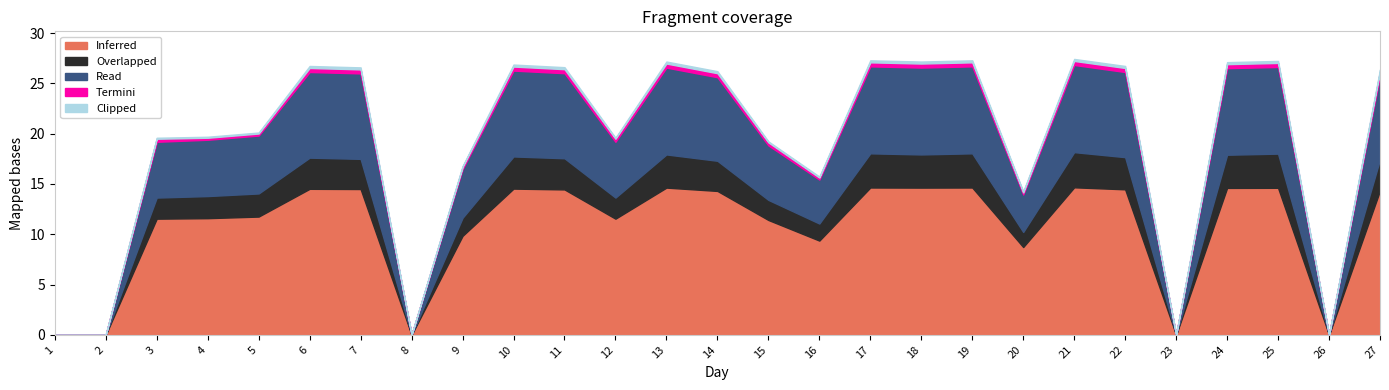

Is it true that Inferred equals 19.9 at 14?

False